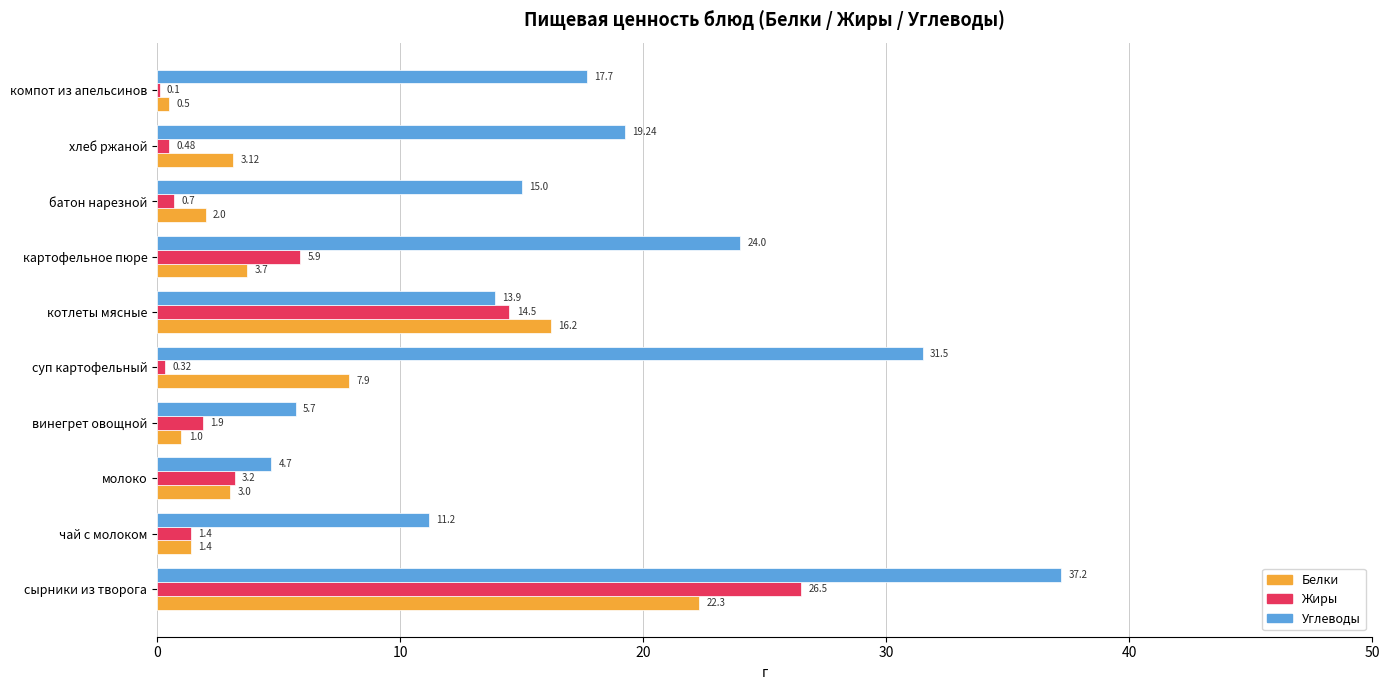

What is the sum of all Белки values?

61.1